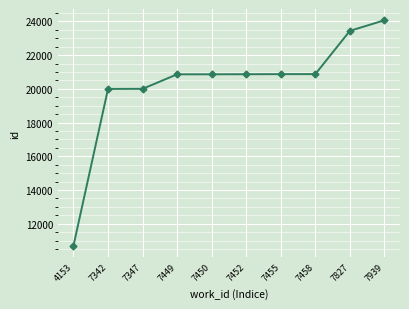

The value at 7458 is 32858. True or false?

False